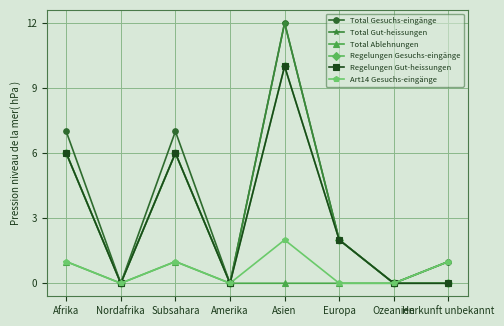

Is this an area chart (filled region under the line)?

No